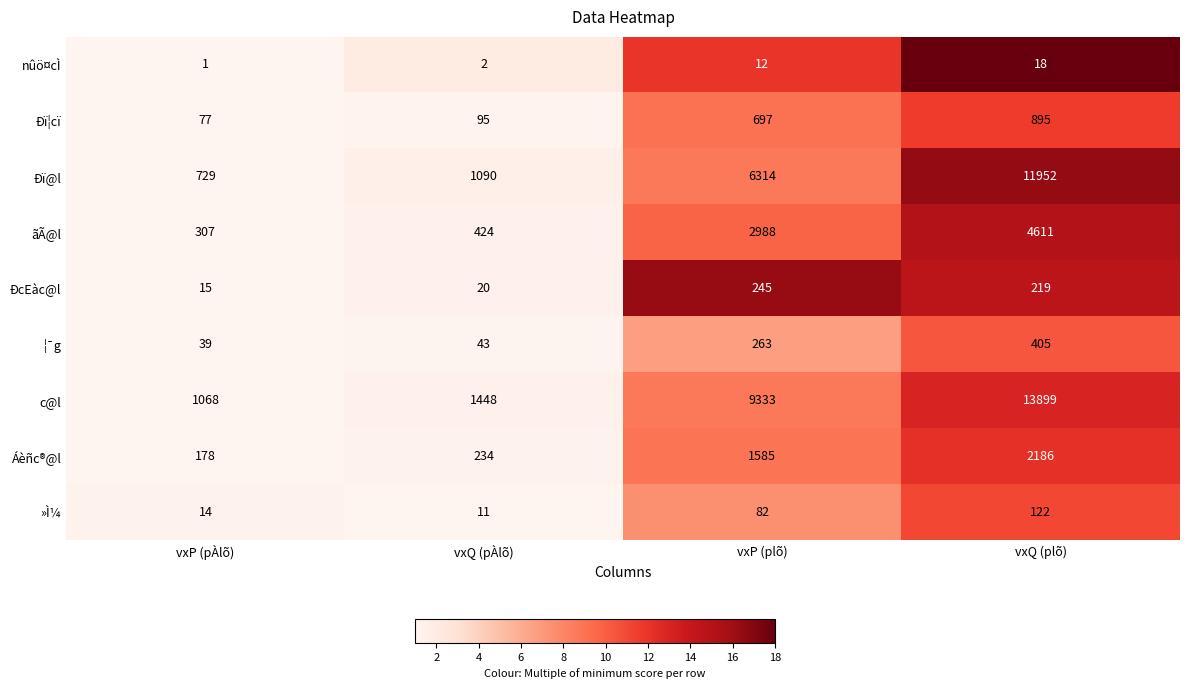

How many values in the c@l series are below 9333?

2